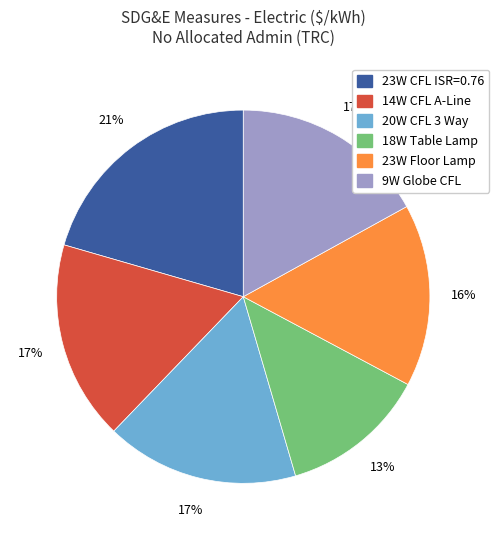

Does 14W CFL A-Line represent more than half of the total?

No